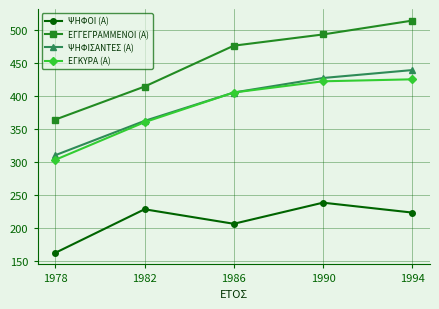

What is the average value of the ΨΗΦΙΣΑΝΤΕΣ (Α) series?

389